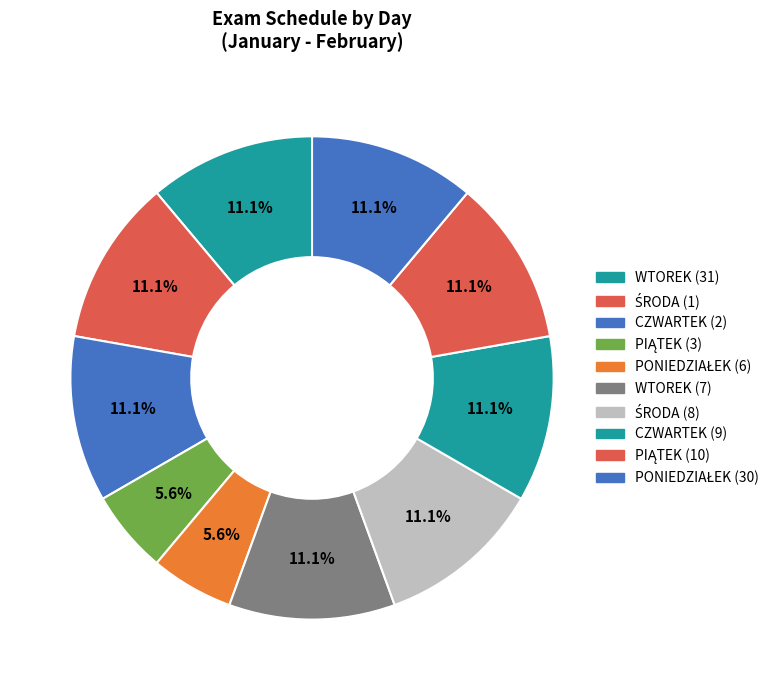

What percentage is NOT represented by WTOREK (7)?

88.9%